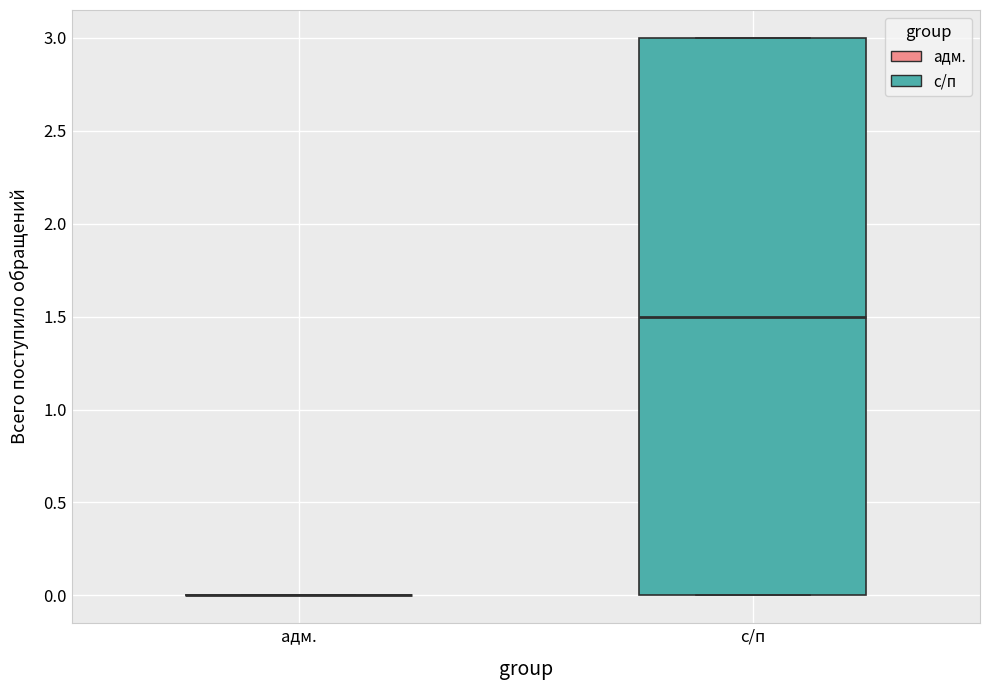

Comparing the boxes themselves (not the whiskers), which one is the tallest?

с/п